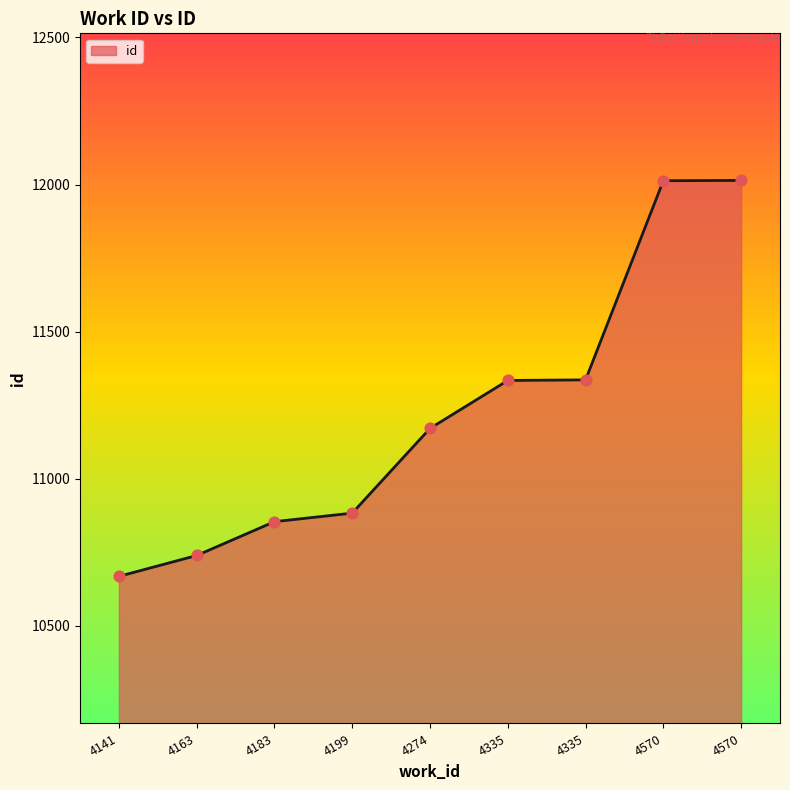

How many lines are shown in the chart?

1